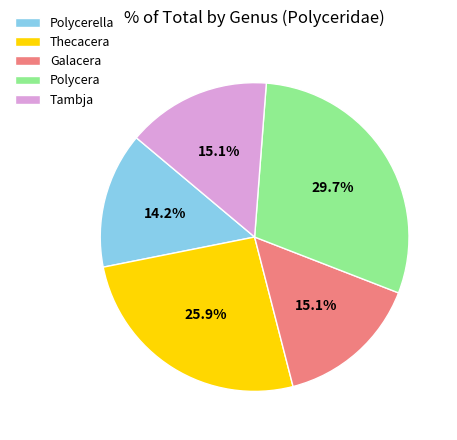

What is the total percentage of Tambja and Galacera?

30.2%